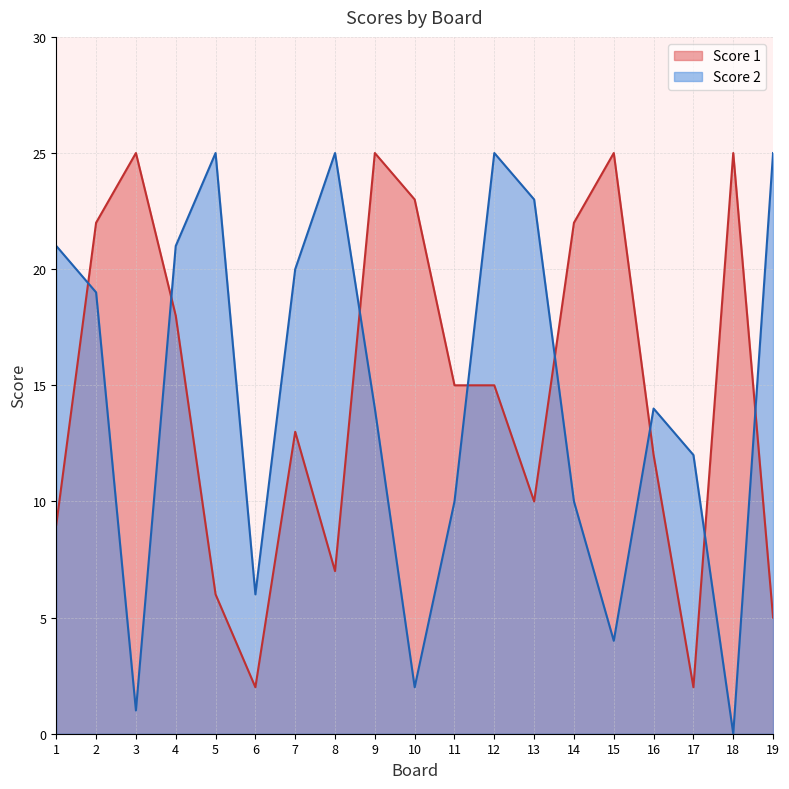

Rank the series by their maximum value, from highest to lowest.

Score 1, Score 2